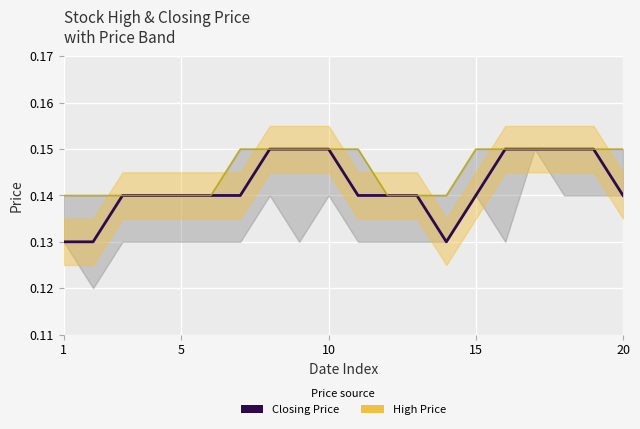

What is the average value of the Closing Price series?

0.1